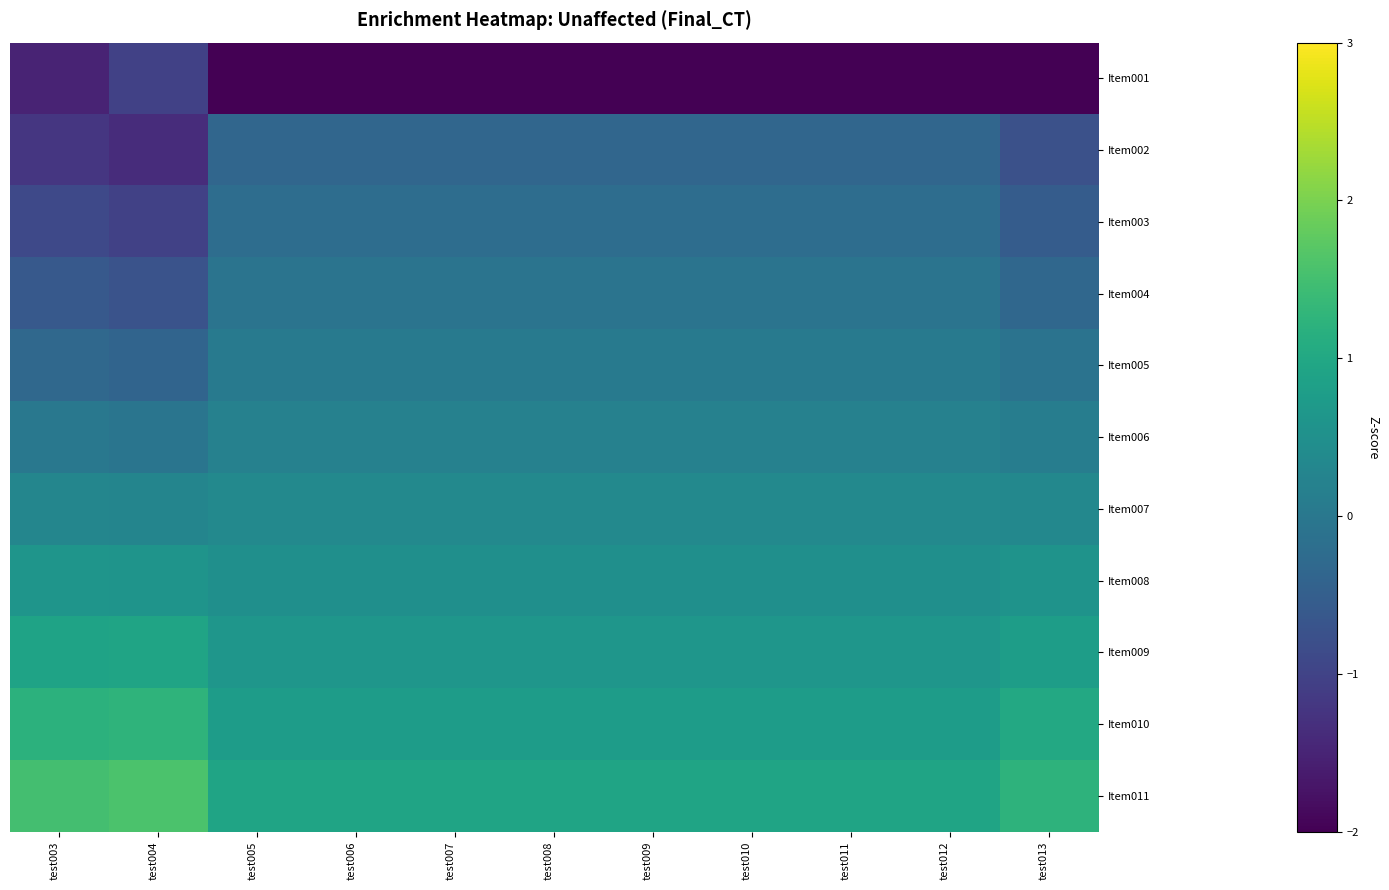

Reading left to right, extract all data points from this chart.

Item001: test003=-1.5	test004=-1.0	test005=-2.8	test006=-2.8	test007=-2.8	test008=-2.8	test009=-2.8	test010=-2.8	test011=-2.8	test012=-2.8	test013=-2.3
Item002: test003=-1.2	test004=-1.4	test005=-0.4	test006=-0.4	test007=-0.4	test008=-0.4	test009=-0.4	test010=-0.4	test011=-0.4	test012=-0.4	test013=-0.8
Item003: test003=-0.9	test004=-1.0	test005=-0.2	test006=-0.2	test007=-0.2	test008=-0.2	test009=-0.2	test010=-0.2	test011=-0.2	test012=-0.2	test013=-0.5
Item004: test003=-0.6	test004=-0.7	test005=-0.1	test006=-0.1	test007=-0.1	test008=-0.1	test009=-0.1	test010=-0.1	test011=-0.1	test012=-0.1	test013=-0.3
Item005: test003=-0.3	test004=-0.4	test005=0.1	test006=0.1	test007=0.1	test008=0.1	test009=0.1	test010=0.1	test011=0.1	test012=0.1	test013=-0.1
Item006: test003=0.0	test004=-0.1	test005=0.2	test006=0.2	test007=0.2	test008=0.2	test009=0.2	test010=0.2	test011=0.2	test012=0.2	test013=0.1
Item007: test003=0.3	test004=0.3	test005=0.3	test006=0.3	test007=0.3	test008=0.3	test009=0.3	test010=0.3	test011=0.3	test012=0.3	test013=0.3
Item008: test003=0.6	test004=0.6	test005=0.5	test006=0.5	test007=0.5	test008=0.5	test009=0.5	test010=0.5	test011=0.5	test012=0.5	test013=0.6
Item009: test003=0.9	test004=0.9	test005=0.6	test006=0.6	test007=0.6	test008=0.6	test009=0.6	test010=0.6	test011=0.6	test012=0.6	test013=0.8
Item010: test003=1.2	test004=1.2	test005=0.8	test006=0.8	test007=0.8	test008=0.8	test009=0.8	test010=0.8	test011=0.8	test012=0.8	test013=1.0
Item011: test003=1.5	test004=1.6	test005=0.9	test006=0.9	test007=0.9	test008=0.9	test009=0.9	test010=0.9	test011=0.9	test012=0.9	test013=1.2